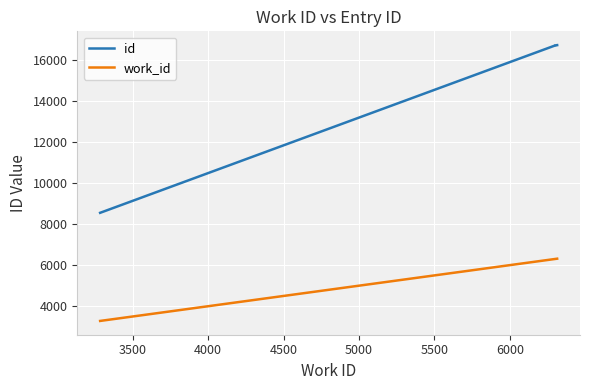

List the series in order of their overall mean, highest first.

id, work_id